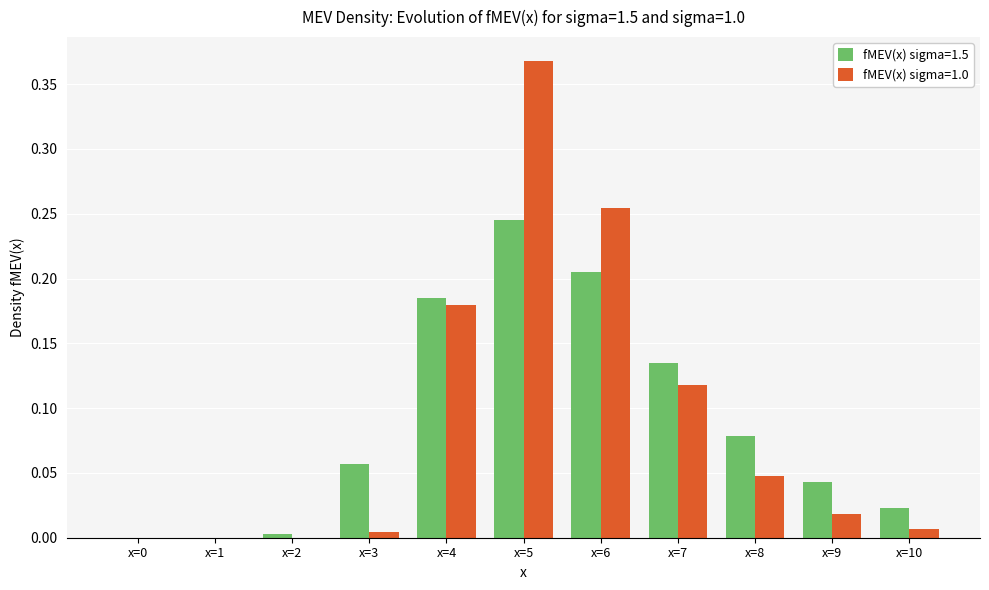

True or false: fMEV(x) sigma=1.0 has a value of 0.0 at x=2.

True